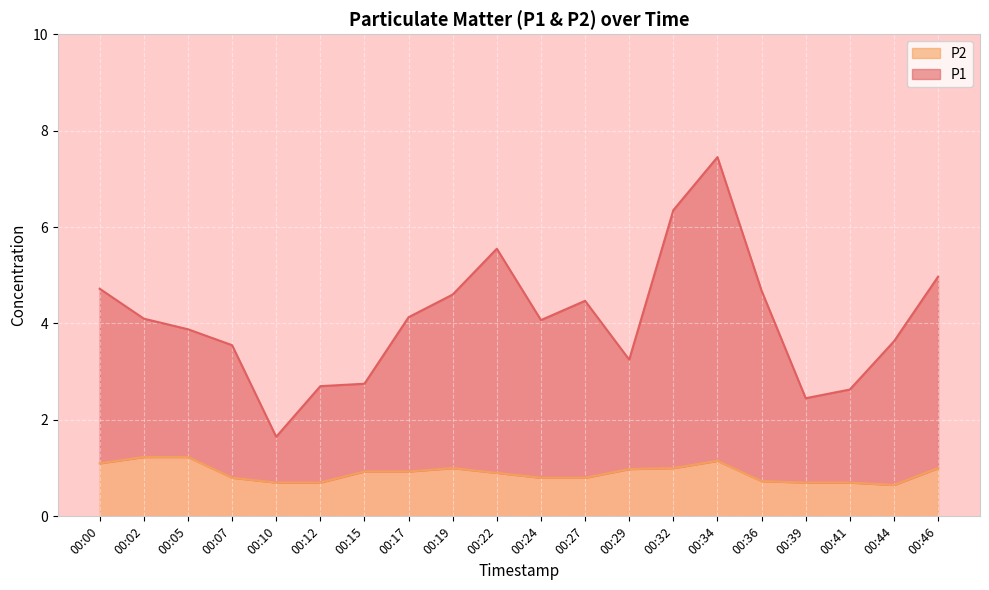

List the labels in order of P2 value, largest first.

00:02, 00:05, 00:34, 00:00, 00:19, 00:32, 00:46, 00:29, 00:15, 00:17, 00:22, 00:07, 00:24, 00:27, 00:36, 00:10, 00:12, 00:39, 00:41, 00:44